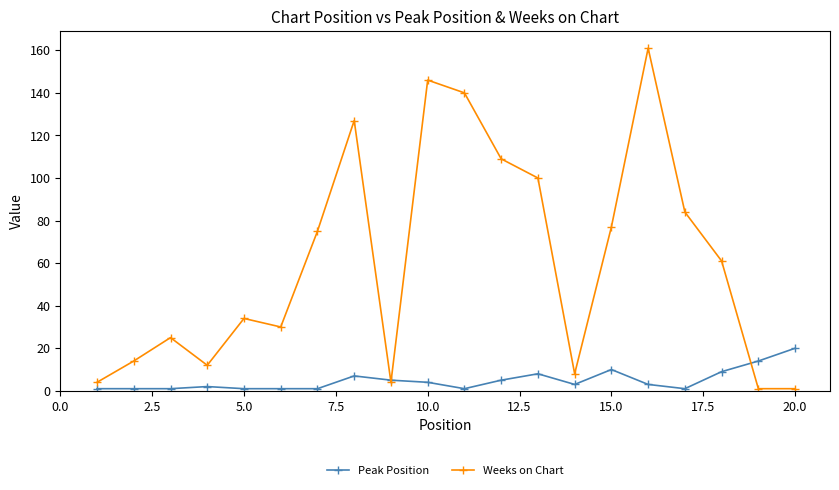

What is the highest value of the Weeks on Chart series?

161